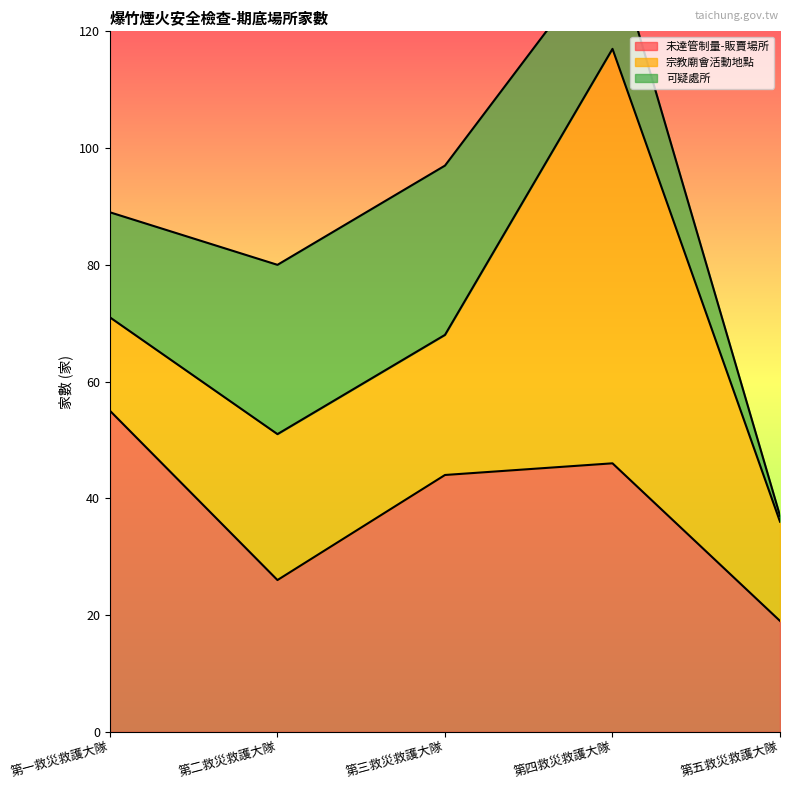

Rank the series by their maximum value, from lowest to highest.

可疑處所, 未達管制量-販賣場所, 宗教廟會活動地點